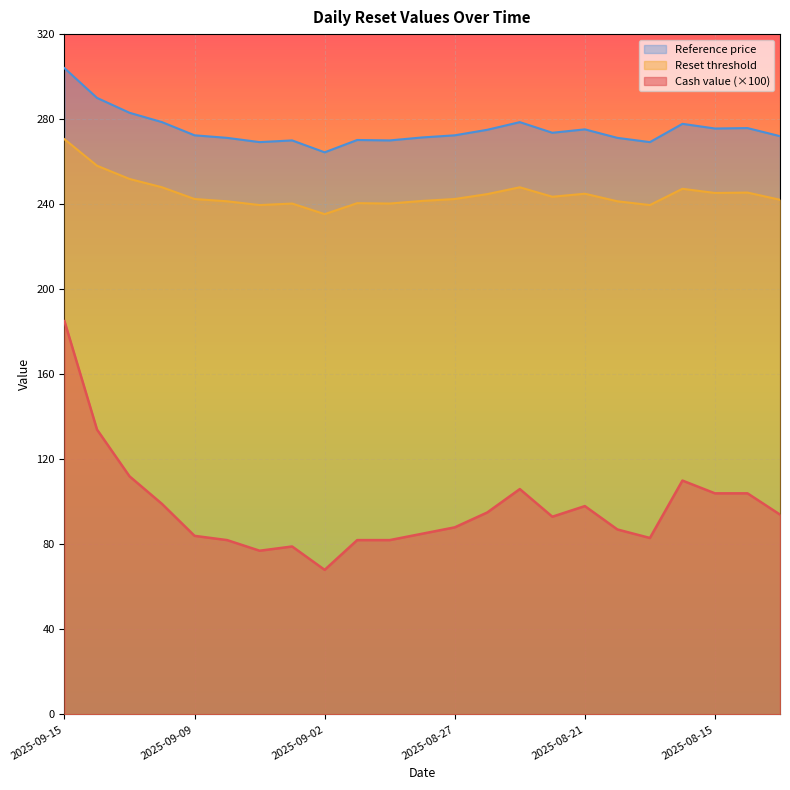

Where is the first local minimum for Reset threshold?

2025-09-05